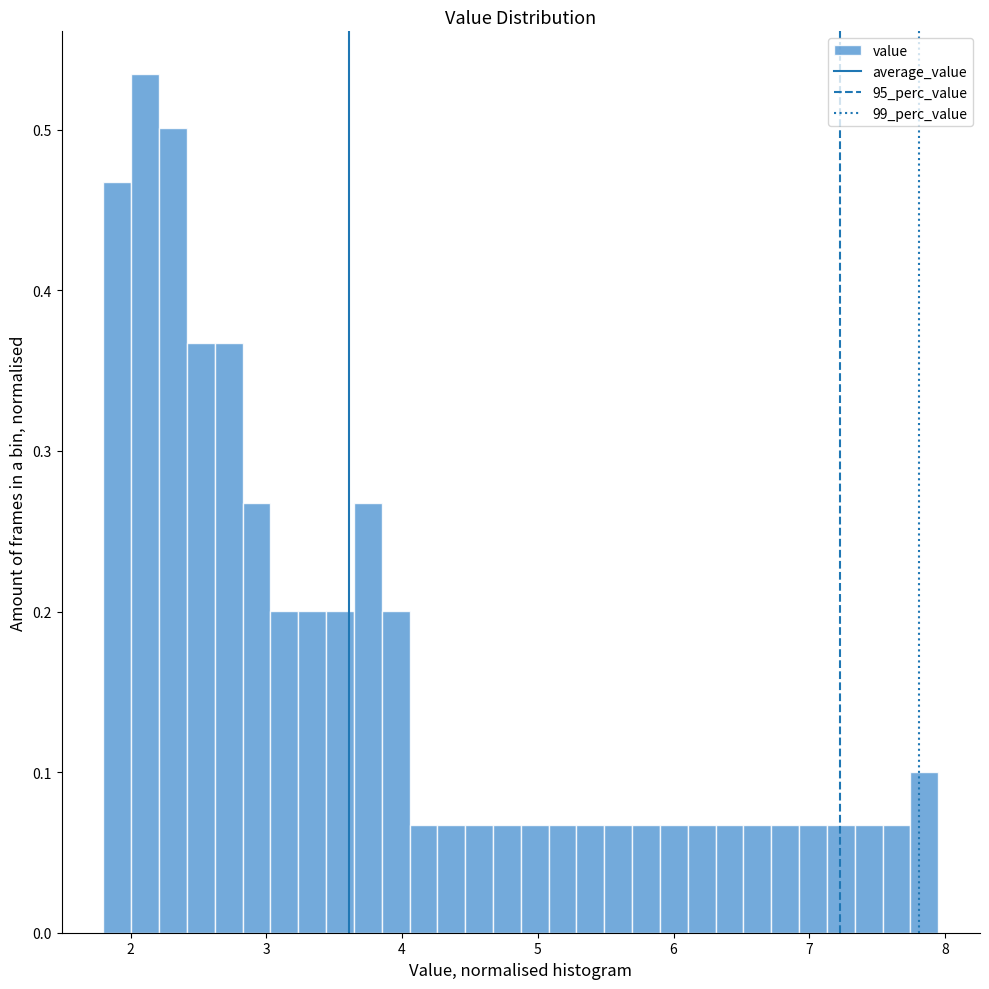

Around what value on the x-axis is the tallest bar? Give the approximate position of its centre, as read against the axis.

2.1